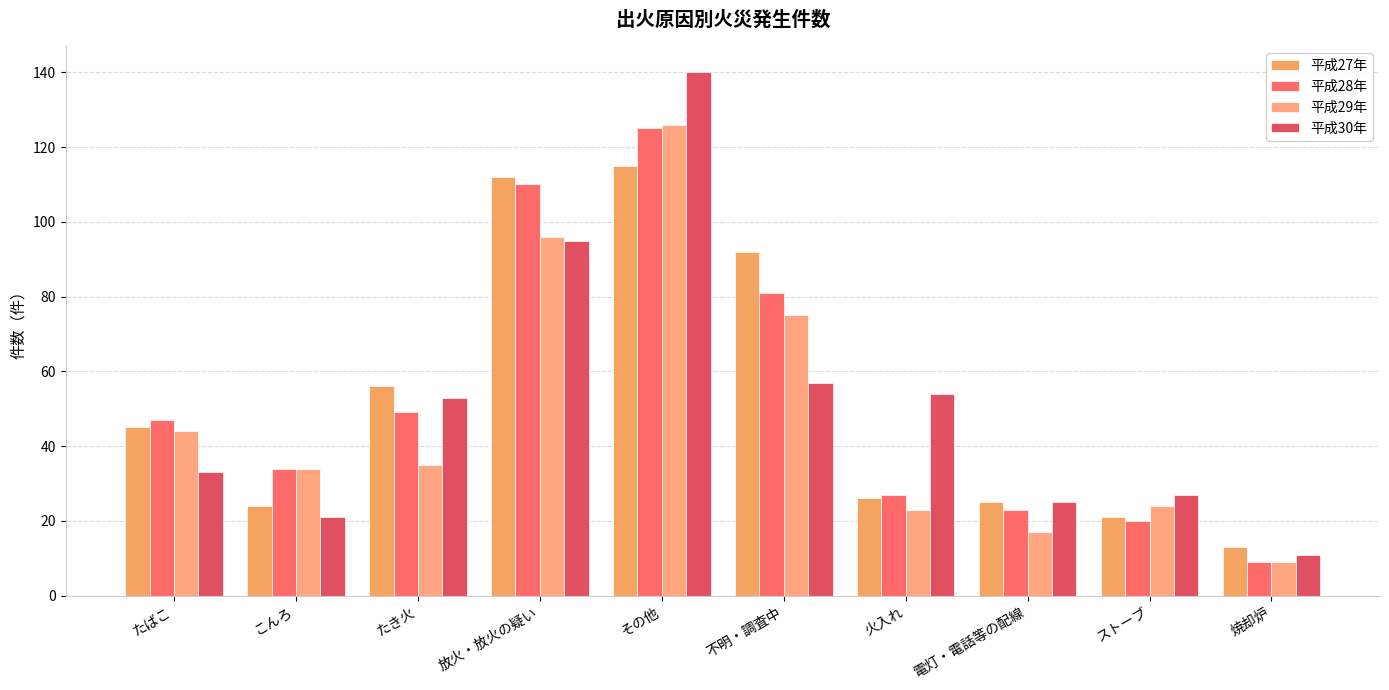

Is it true that 平成30年 equals 211 at その他?

False